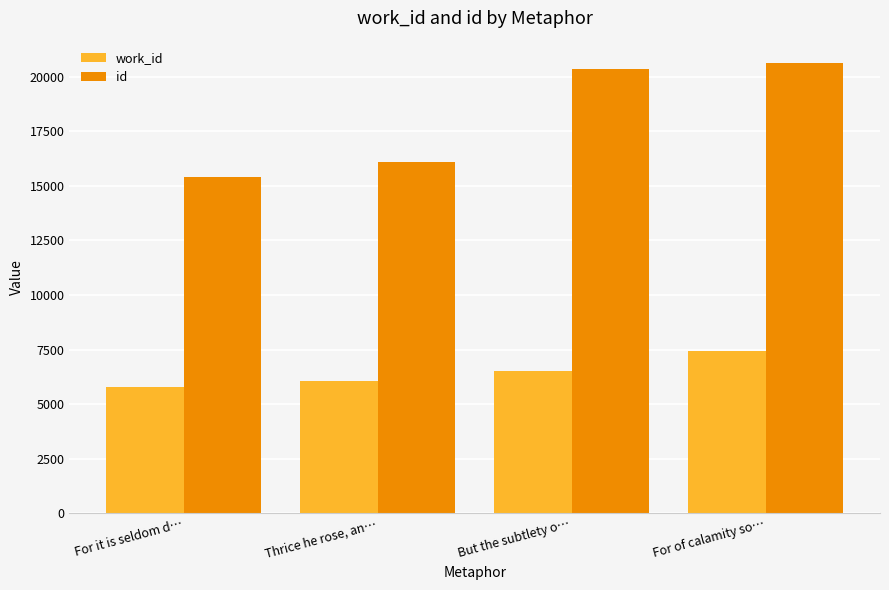

What is the label of the 1st bar from the left?

For it is seldom d…